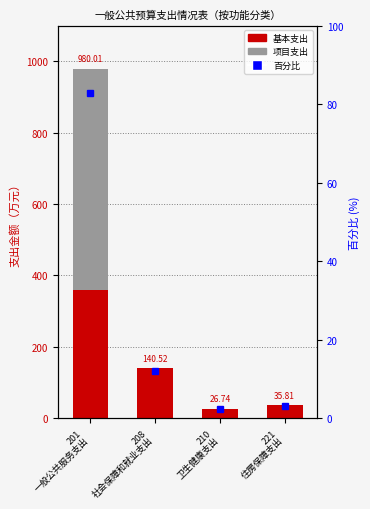

What position from the right is 208
社会保障和就业支出?

3